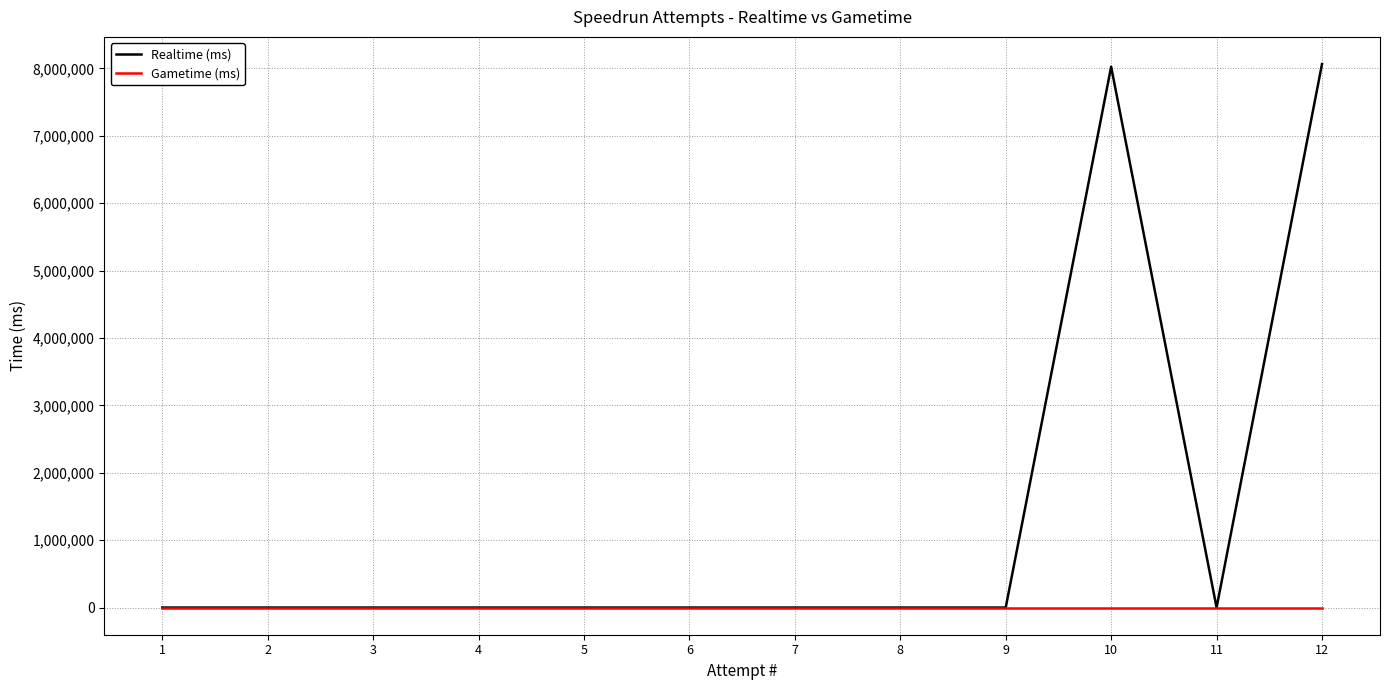

In Realtime (ms), how many points are higher than both neighbors (excluding endpoints)?

1